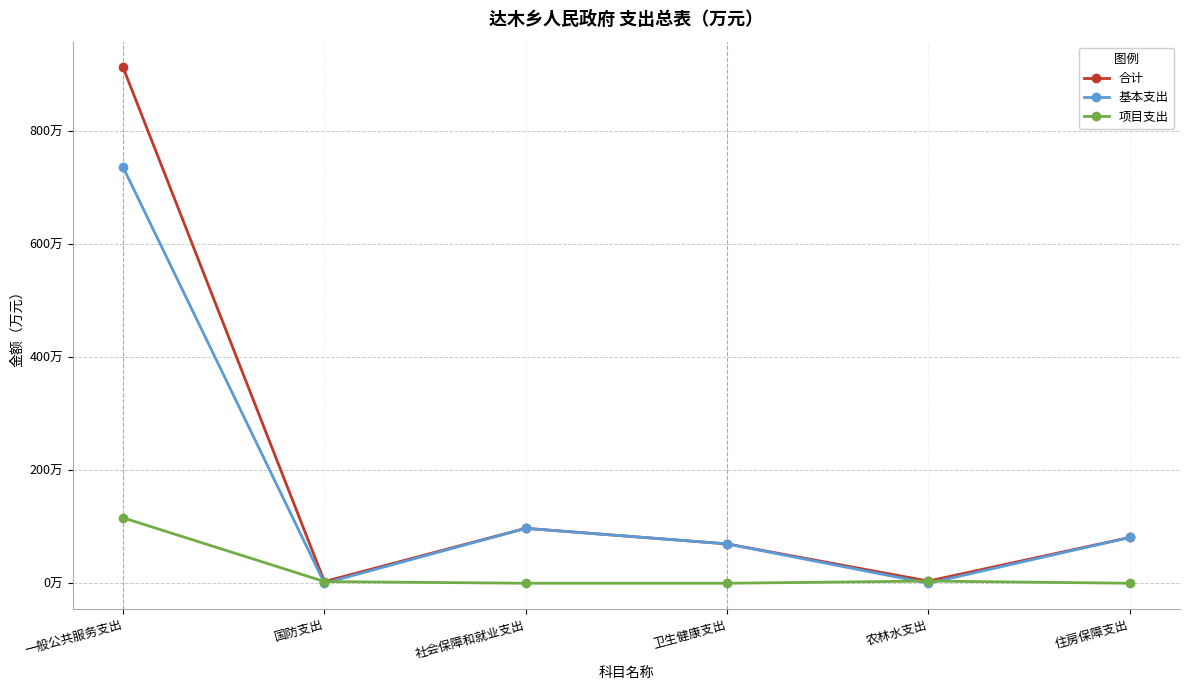

What are all the series names shown in the legend?

合计, 基本支出, 项目支出